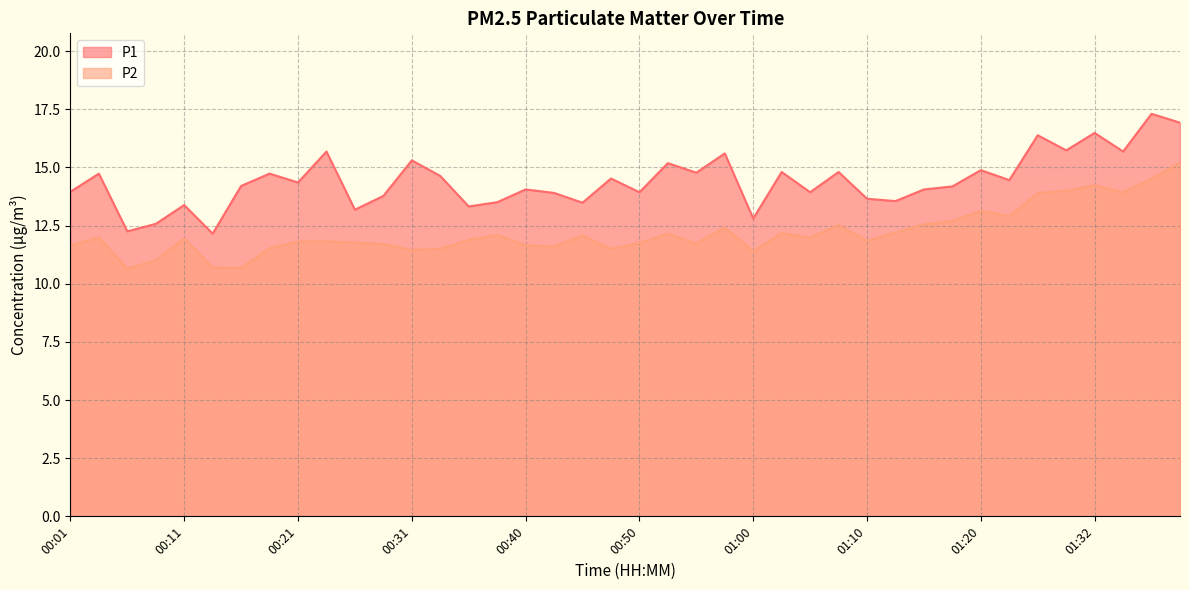

What are all the series names shown in the legend?

P1, P2